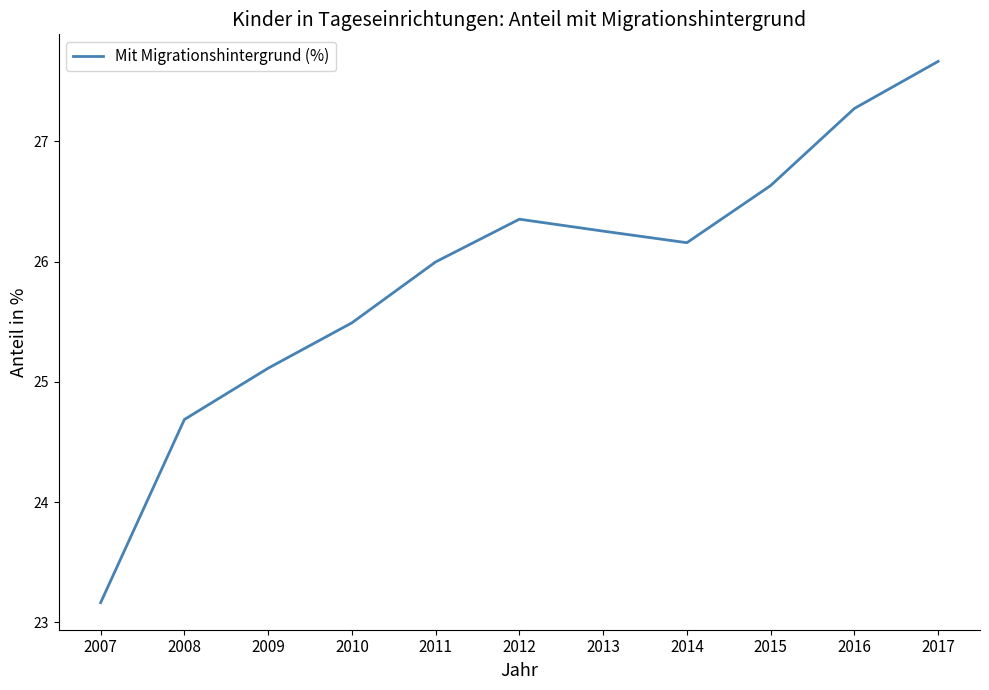

Approximately how many times larger is the value at 2016 compared to 2010?

1.1